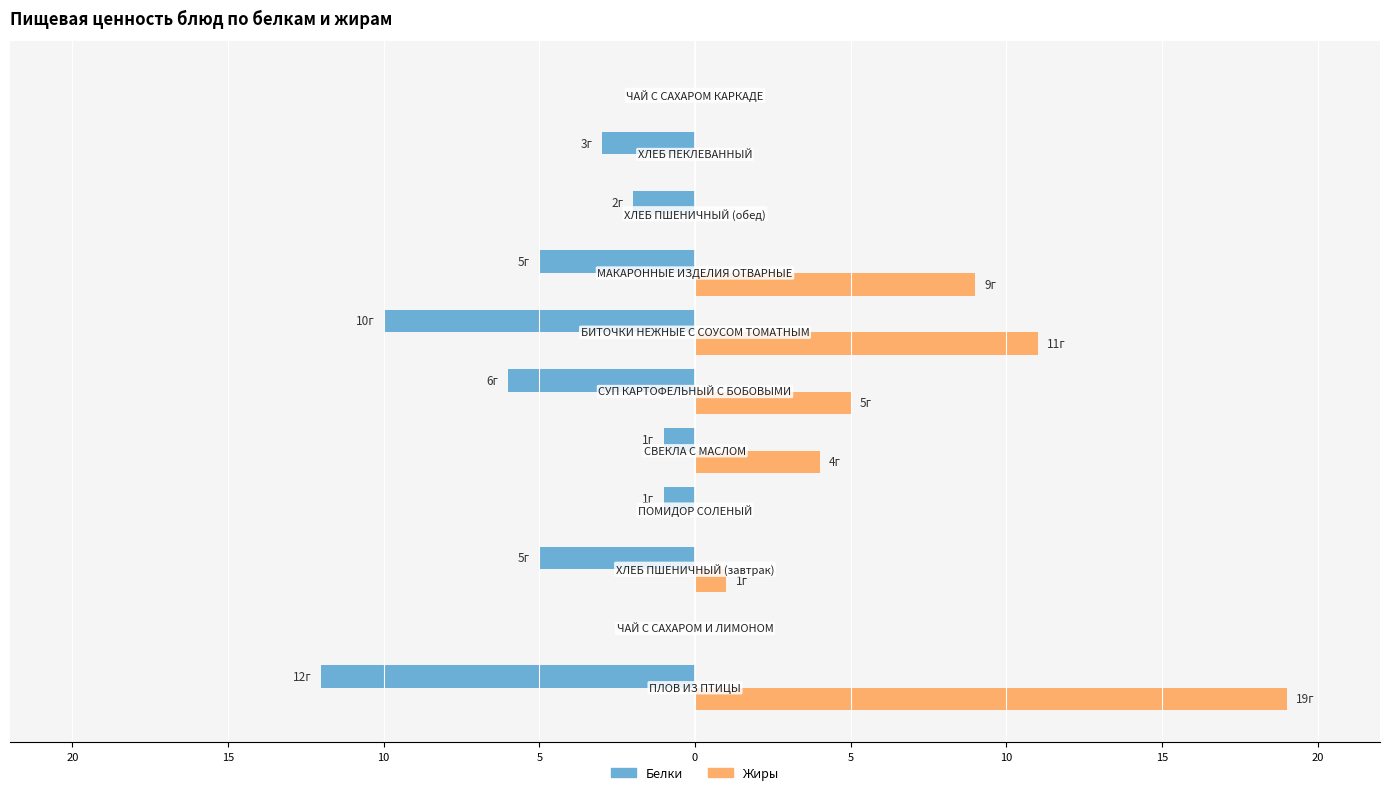

What is the sum of all Жиры values?

49